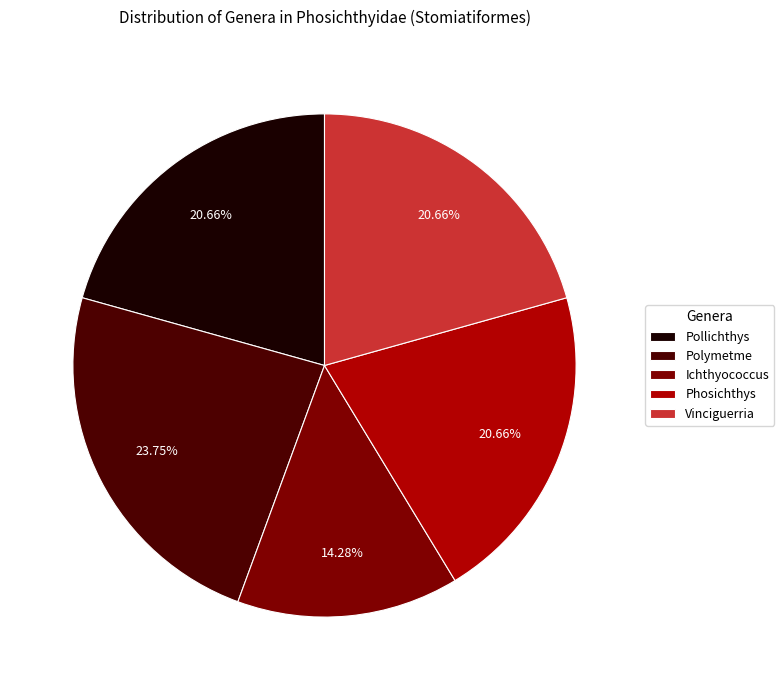

Combined, do Polymetme and Vinciguerria account for over 50%?

No